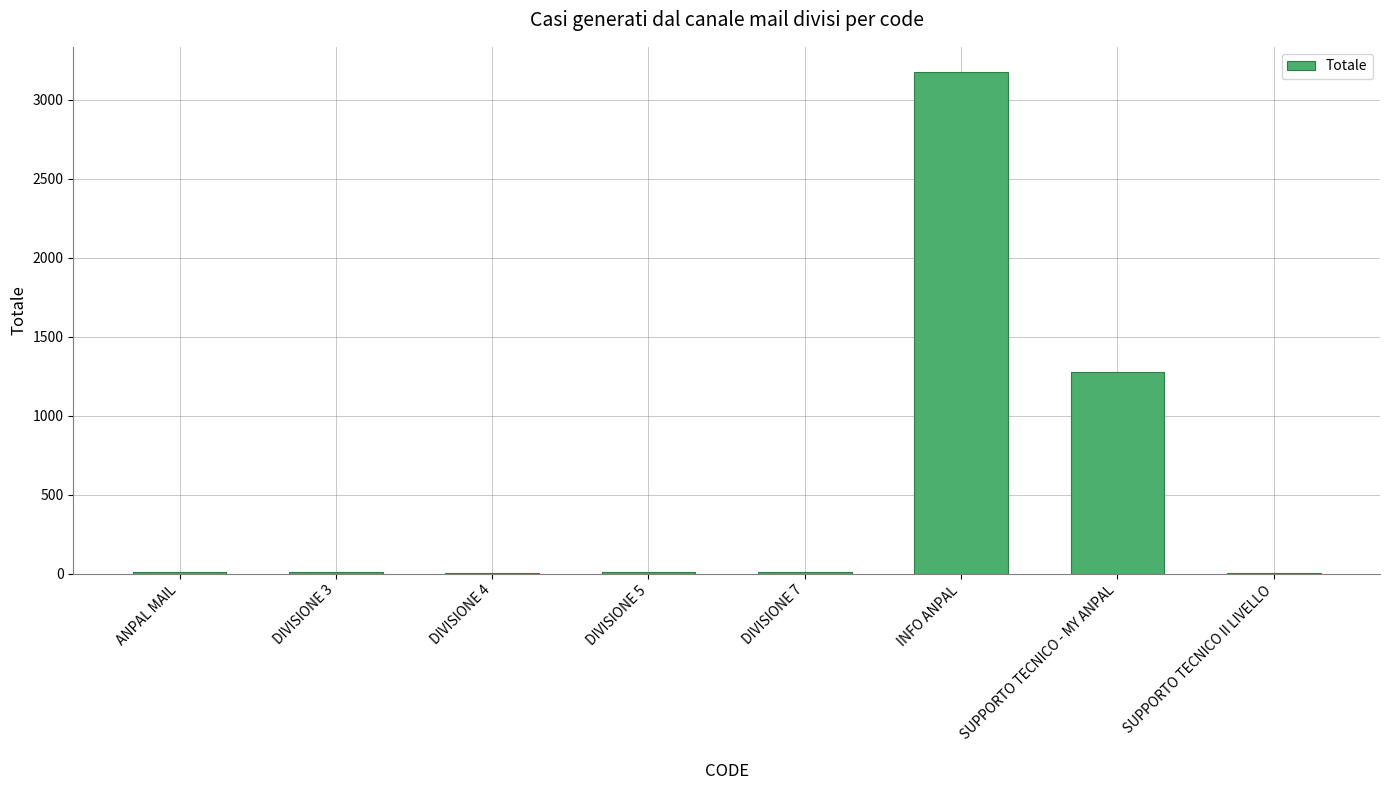

What is the average value?

562